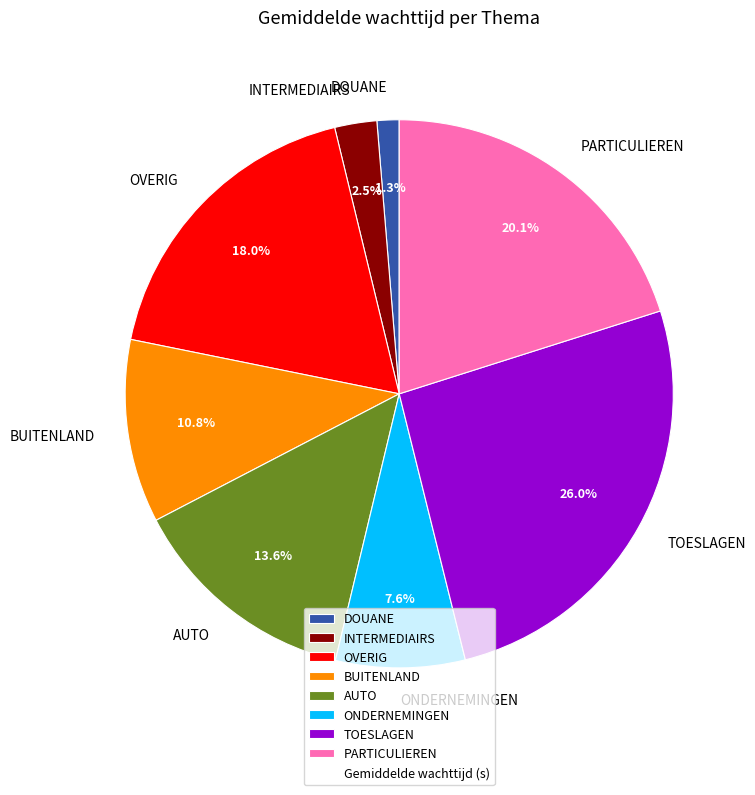

Which has a higher value, ONDERNEMINGEN or INTERMEDIAIRS?

ONDERNEMINGEN